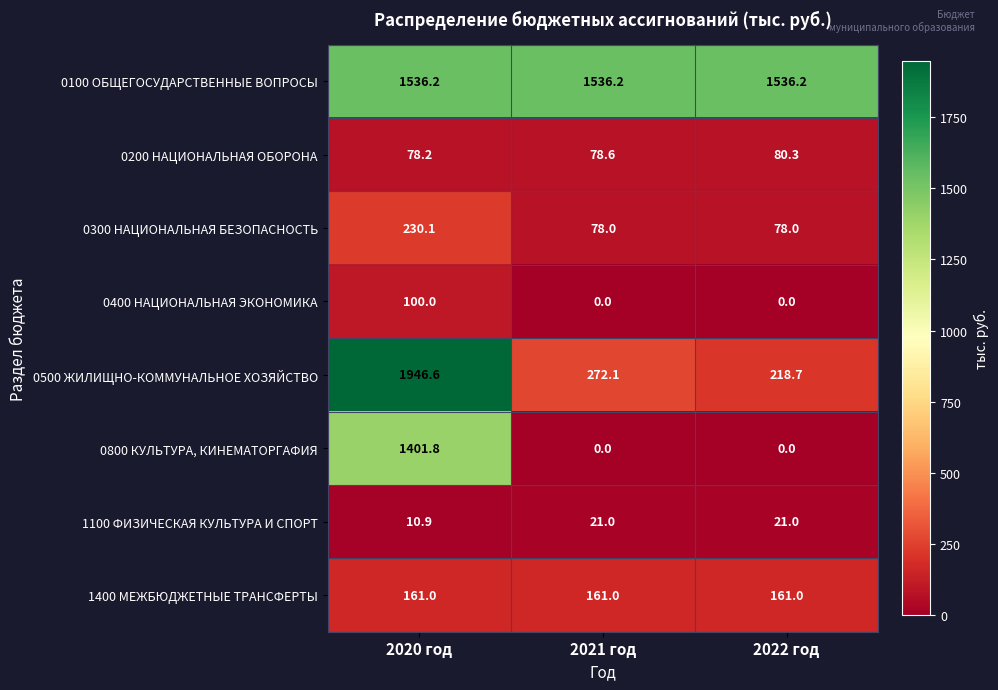

Rank the series by their maximum value, from highest to lowest.

0500 ЖИЛИЩНО-КОММУНАЛЬНОЕ ХОЗЯЙСТВО, 0100 ОБЩЕГОСУДАРСТВЕННЫЕ ВОПРОСЫ, 0800 КУЛЬТУРА, КИНЕМАТОРГАФИЯ, 0300 НАЦИОНАЛЬНАЯ БЕЗОПАСНОСТЬ, 1400 МЕЖБЮДЖЕТНЫЕ ТРАНСФЕРТЫ, 0400 НАЦИОНАЛЬНАЯ ЭКОНОМИКА, 0200 НАЦИОНАЛЬНАЯ ОБОРОНА, 1100 ФИЗИЧЕСКАЯ КУЛЬТУРА И СПОРТ